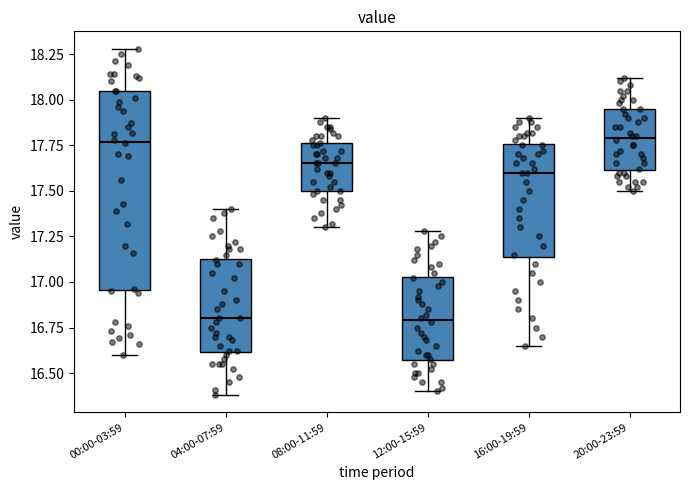

Reading left to right, transcribe this box plot: for each box, give where its median line is, the range the box spans, and where its two whiskers end, as read against the y-axis. The values are not printed on the chart, so give them approximately, as read against the axis.

00:00-03:59: median 17.75, box 16.95 to 18.05, whiskers 16.60 to 18.30
04:00-07:59: median 16.80, box 16.60 to 17.15, whiskers 16.40 to 17.40
08:00-11:59: median 17.65, box 17.50 to 17.75, whiskers 17.30 to 17.90
12:00-15:59: median 16.80, box 16.55 to 17.05, whiskers 16.40 to 17.30
16:00-19:59: median 17.60, box 17.15 to 17.75, whiskers 16.65 to 17.90
20:00-23:59: median 17.80, box 17.60 to 17.95, whiskers 17.50 to 18.10